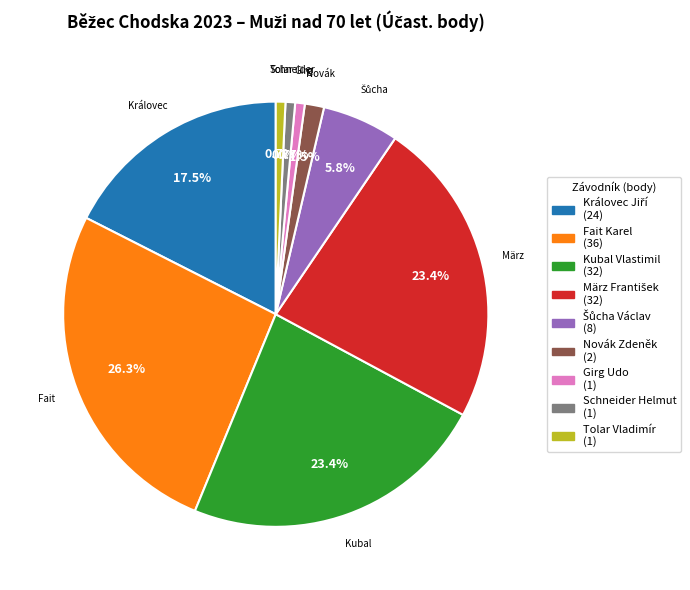

Is there any slice that represents more than half of the pie?

No